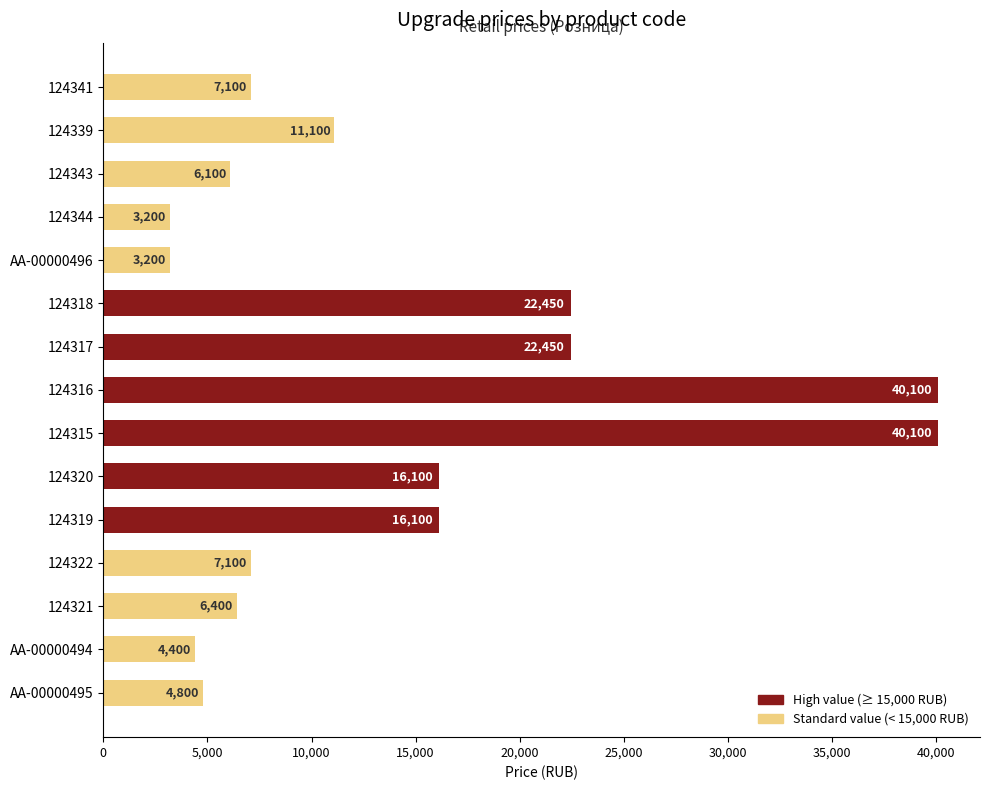

Reading top to bottom, list all the values displayed in this chart.

124341=7100	124339=11100	124343=6100	124344=3200	АА-00000496=3200	124318=22450	124317=22450	124316=40100	124315=40100	124320=16100	124319=16100	124322=7100	124321=6400	АА-00000494=4400	АА-00000495=4800